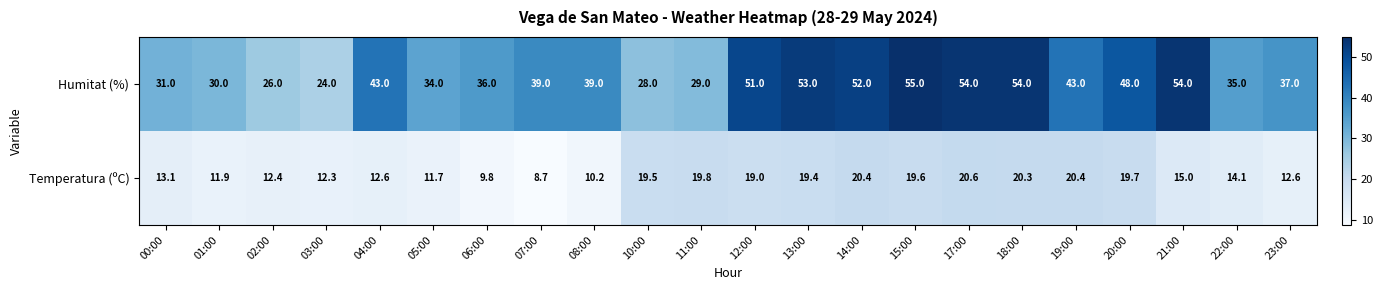

At which label does Temperatura (ºC) first exceed 15?

10:00